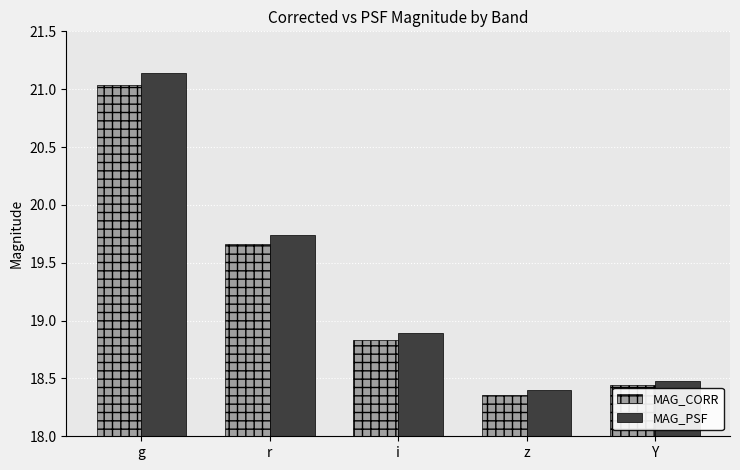

What is the difference between the highest and lowest values at r?

0.1